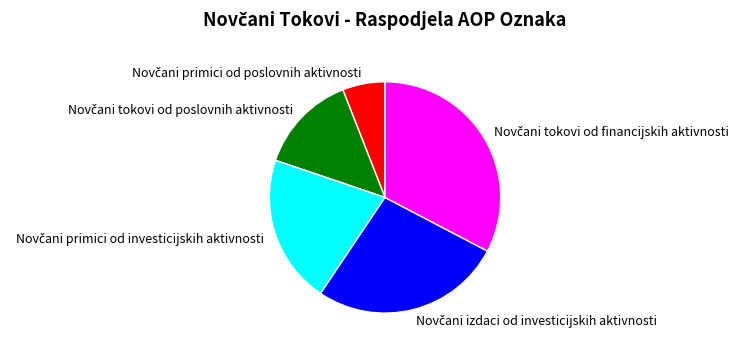

Is there any slice that represents more than half of the pie?

No